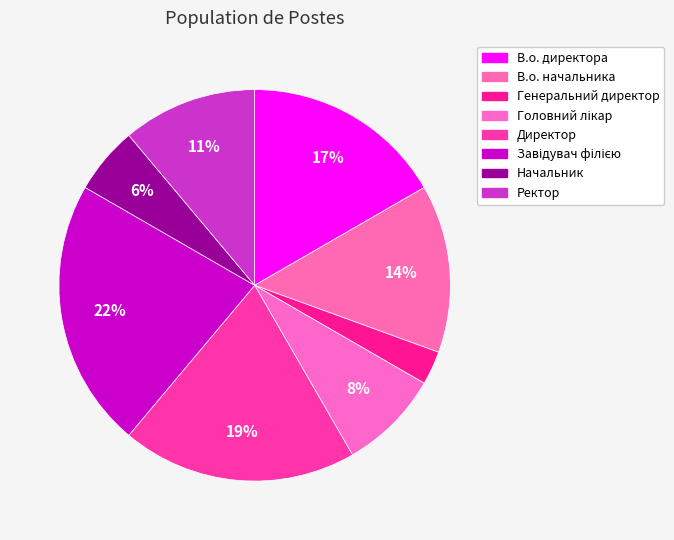

Which category has the smallest portion of the pie?

Генеральний директор